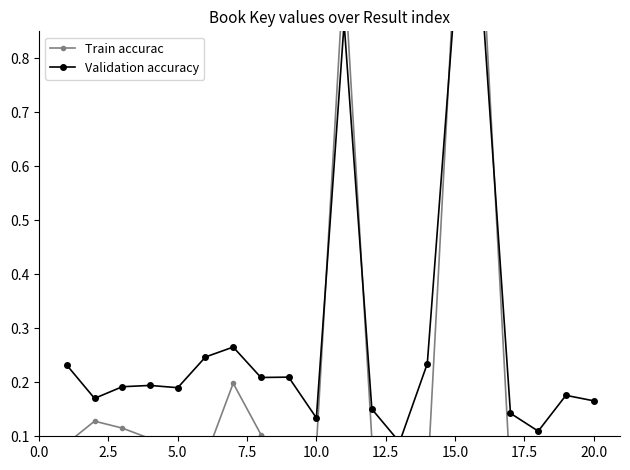

Count the number of categories in the chart.

20